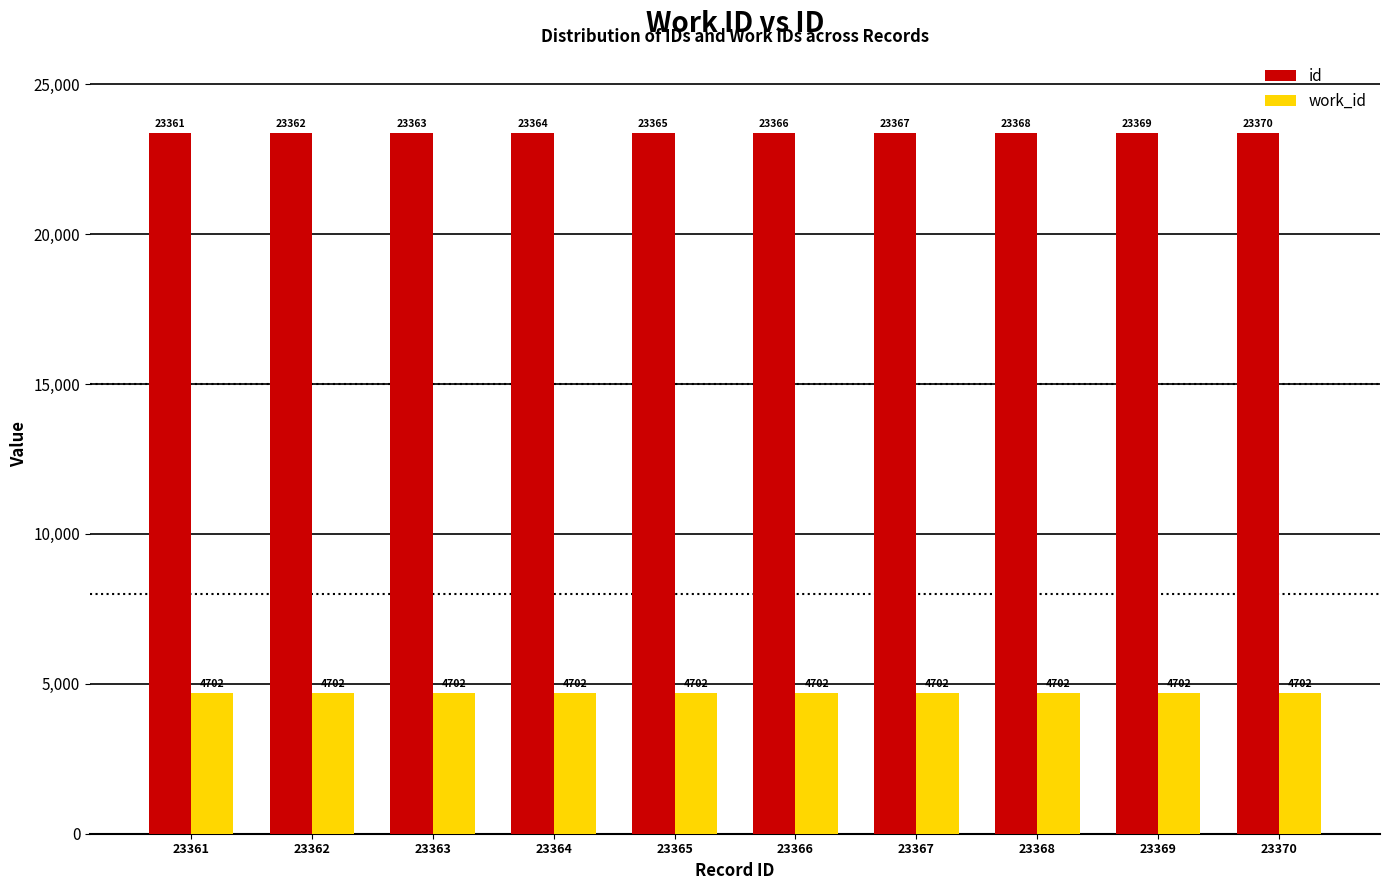

The value of id at 23361 is 23361. True or false?

True